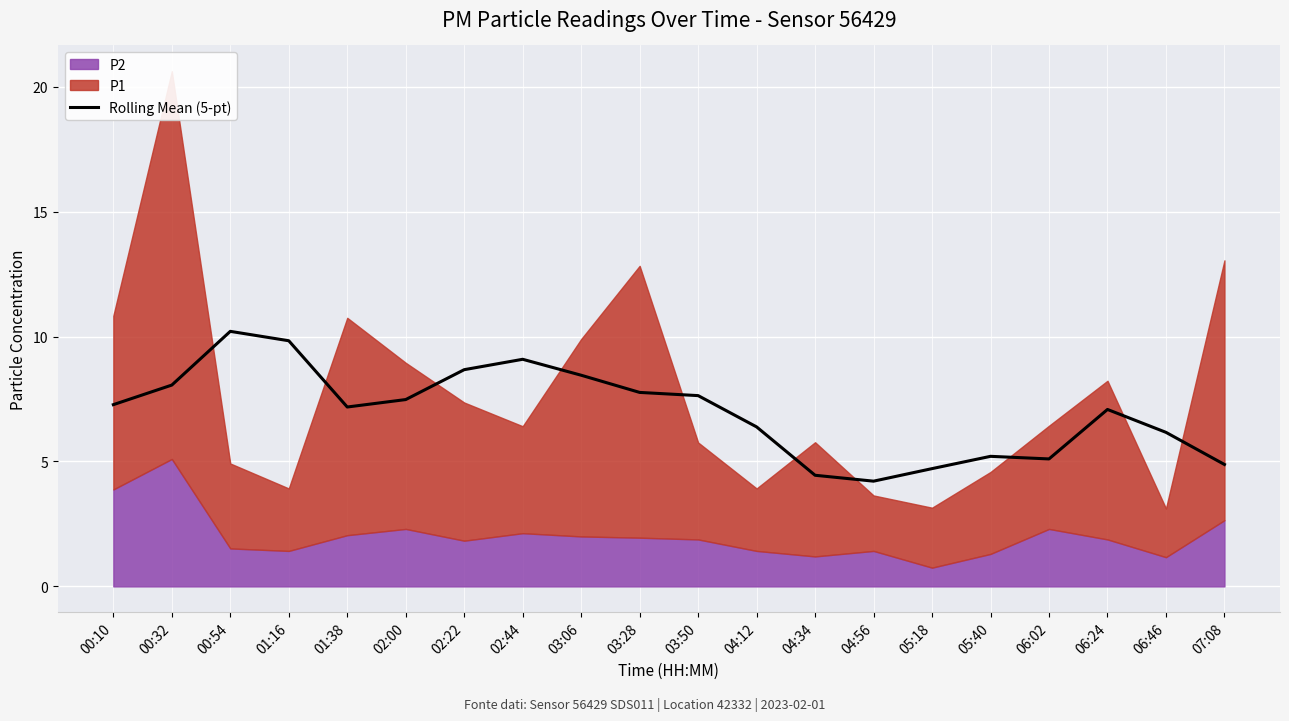

Reading right to left, list all the values displayed in this chart.

07:08=4.9	06:46=6.2	06:24=7.1	06:02=5.1	05:40=5.2	05:18=4.7	04:56=4.2	04:34=4.4	04:12=6.4	03:50=7.6	03:28=7.8	03:06=8.5	02:44=9.1	02:22=8.7	02:00=7.5	01:38=7.2	01:16=9.8	00:54=10.2	00:32=8.1	00:10=7.3